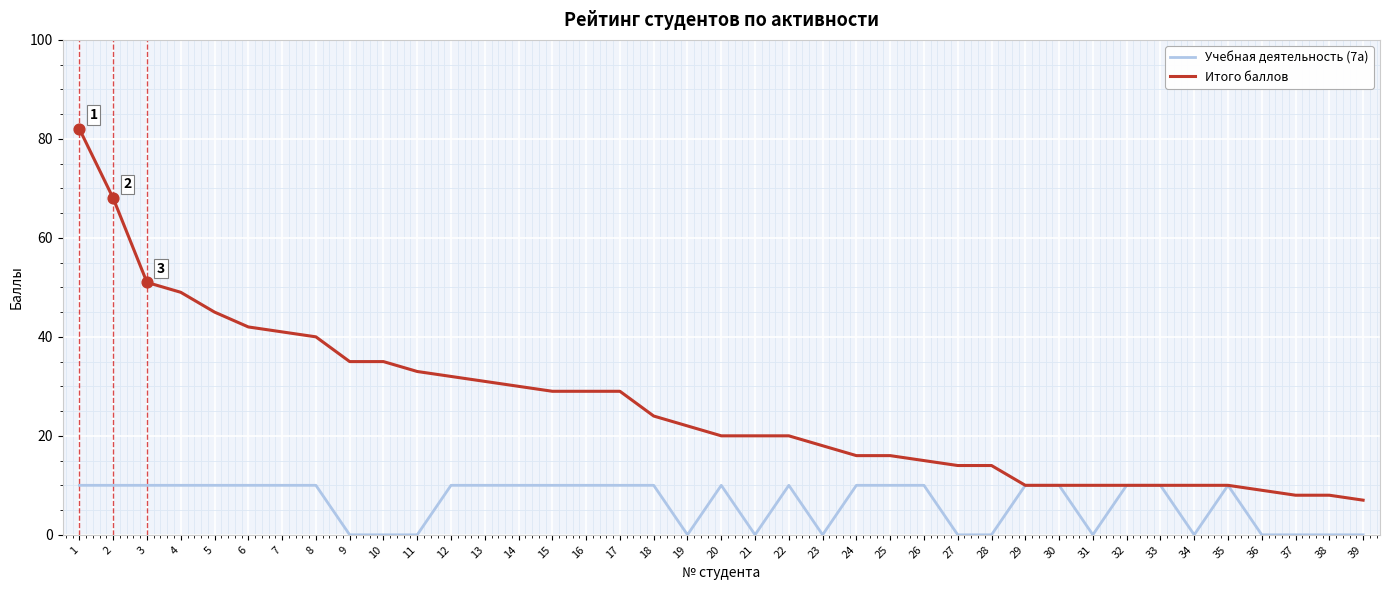

Which series has the largest range (max minus min)?

Итого баллов